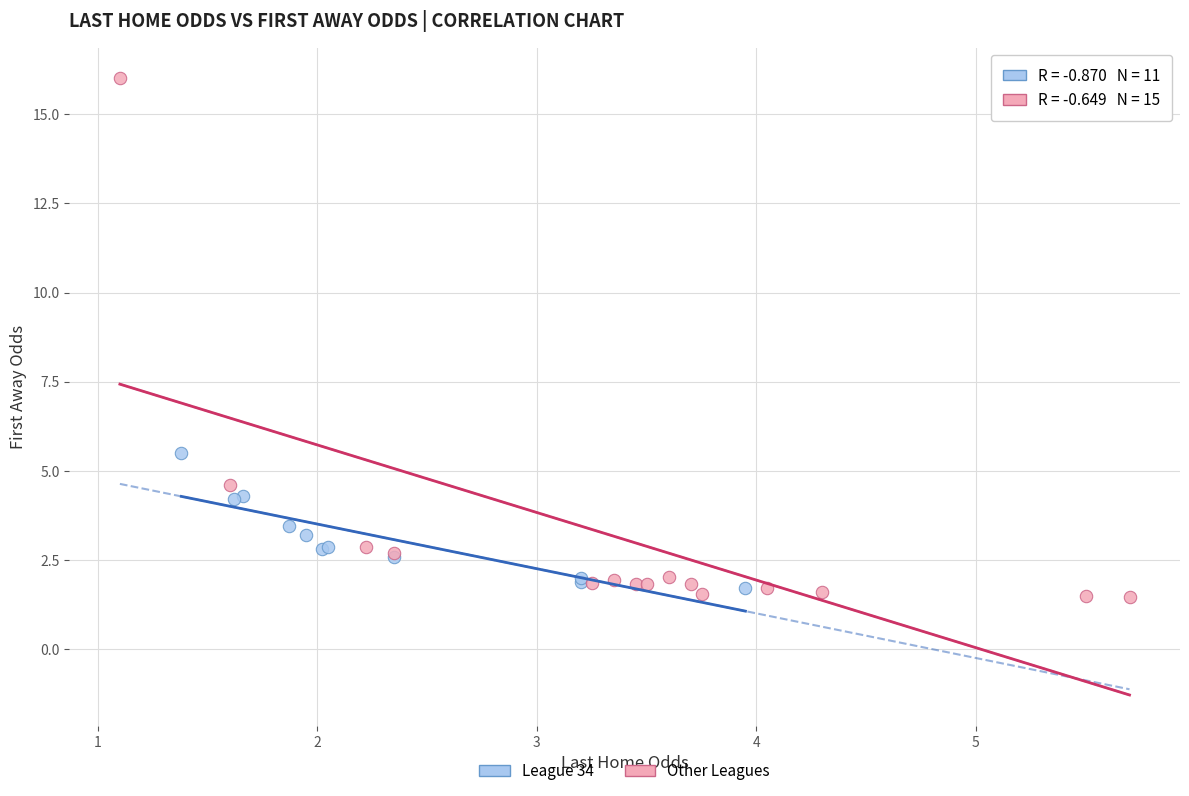

Which series reaches the maximum Y coordinate?

Other Leagues